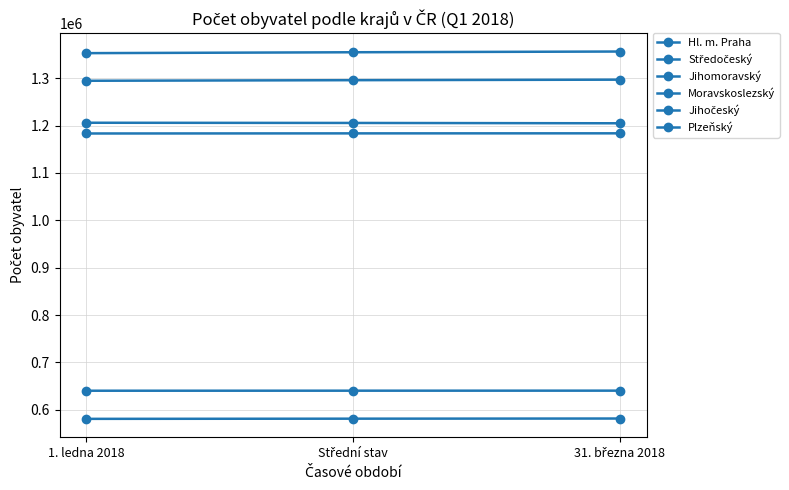

The value of Jihomoravský at 31. března 2018 is 2025678. True or false?

False